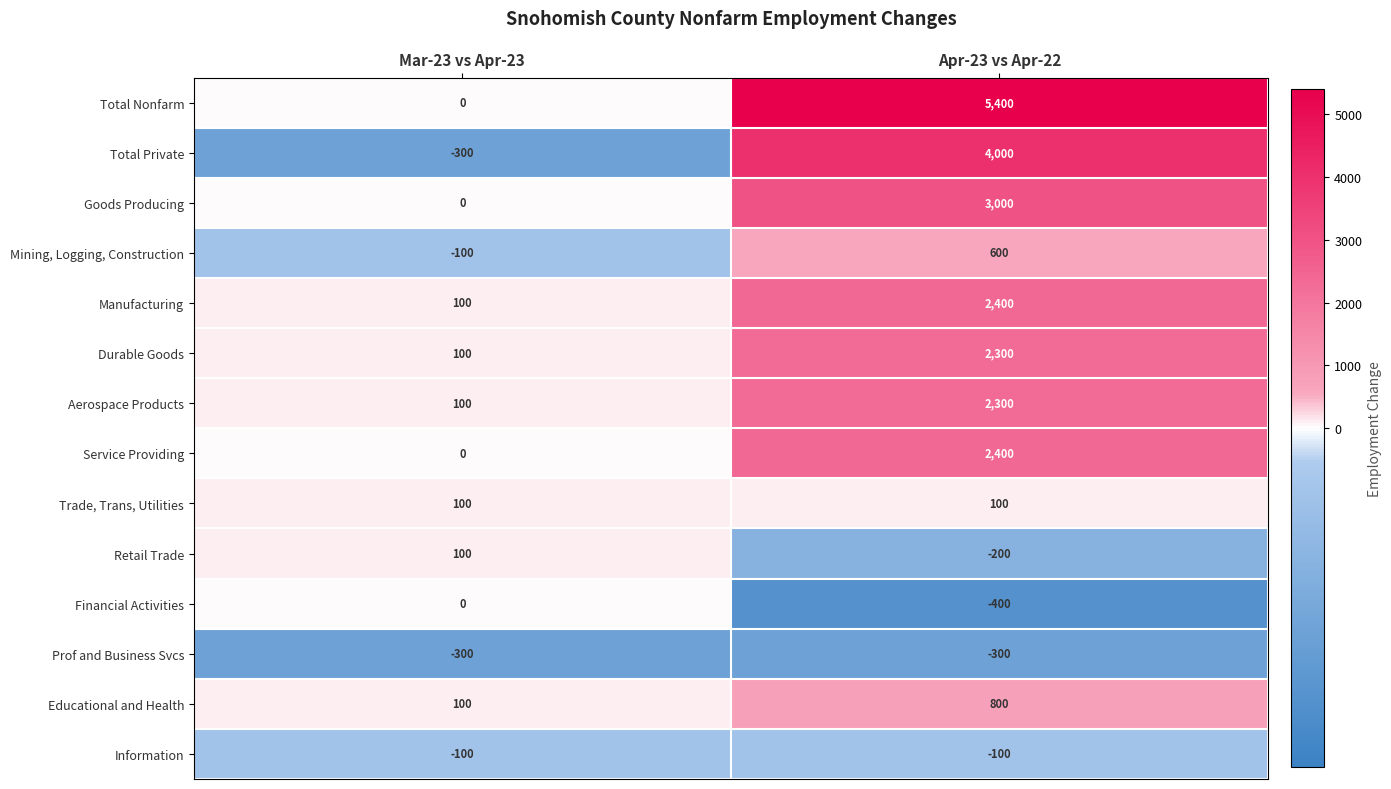

Between Mar-23 vs Apr-23 and Apr-23 vs Apr-22, which series saw the biggest shift?

Total Nonfarm